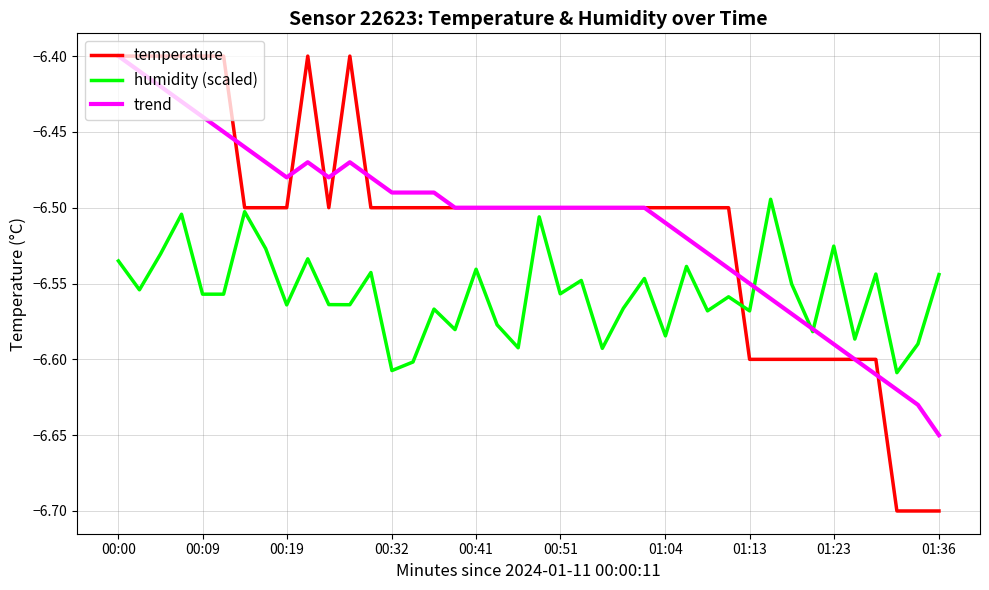

Which series has the widest spread of values?

temperature